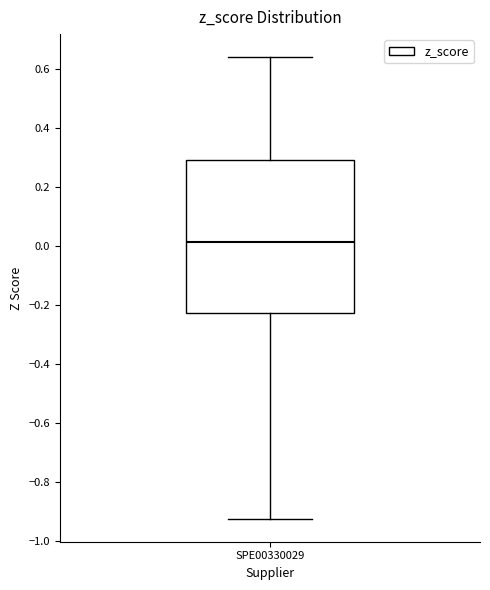

Where does the median line of the box for SPE00330029 sit on the y-axis? The values are not printed on the chart, so give them approximately, as read against the axis.

0.02